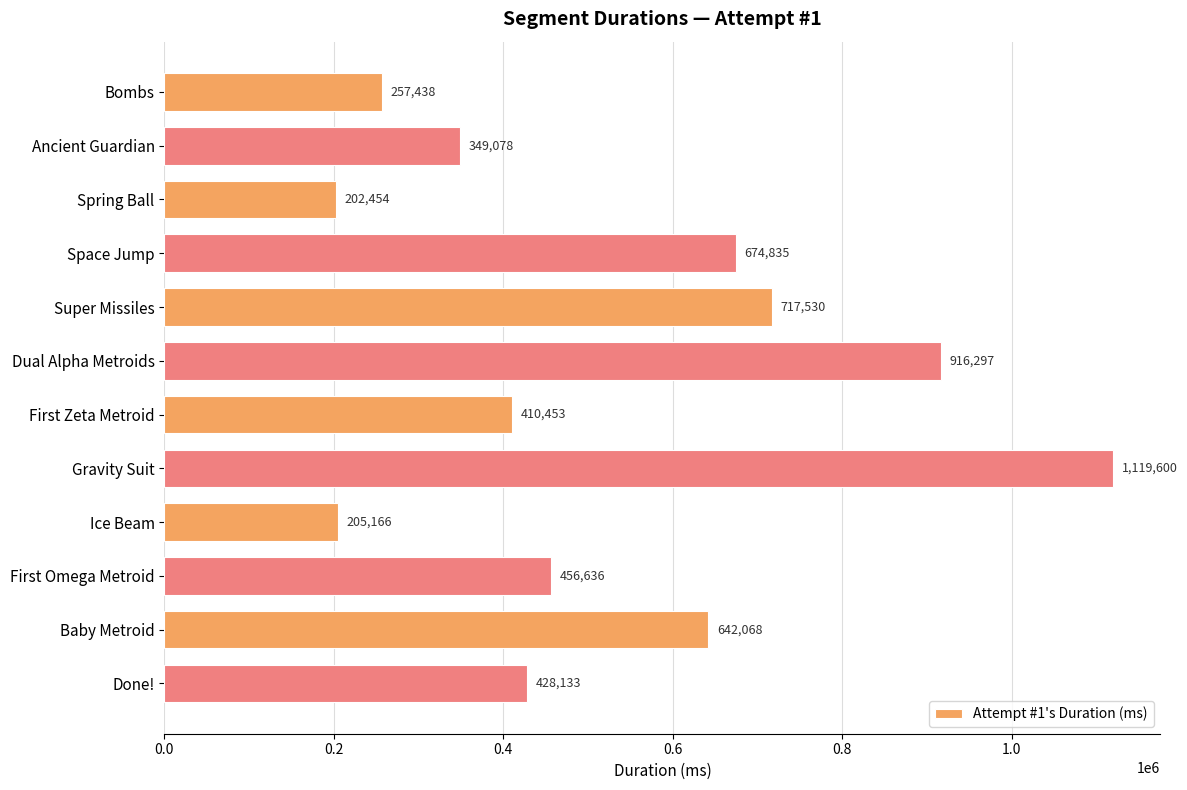

What is the minimum value shown in the chart?

202454